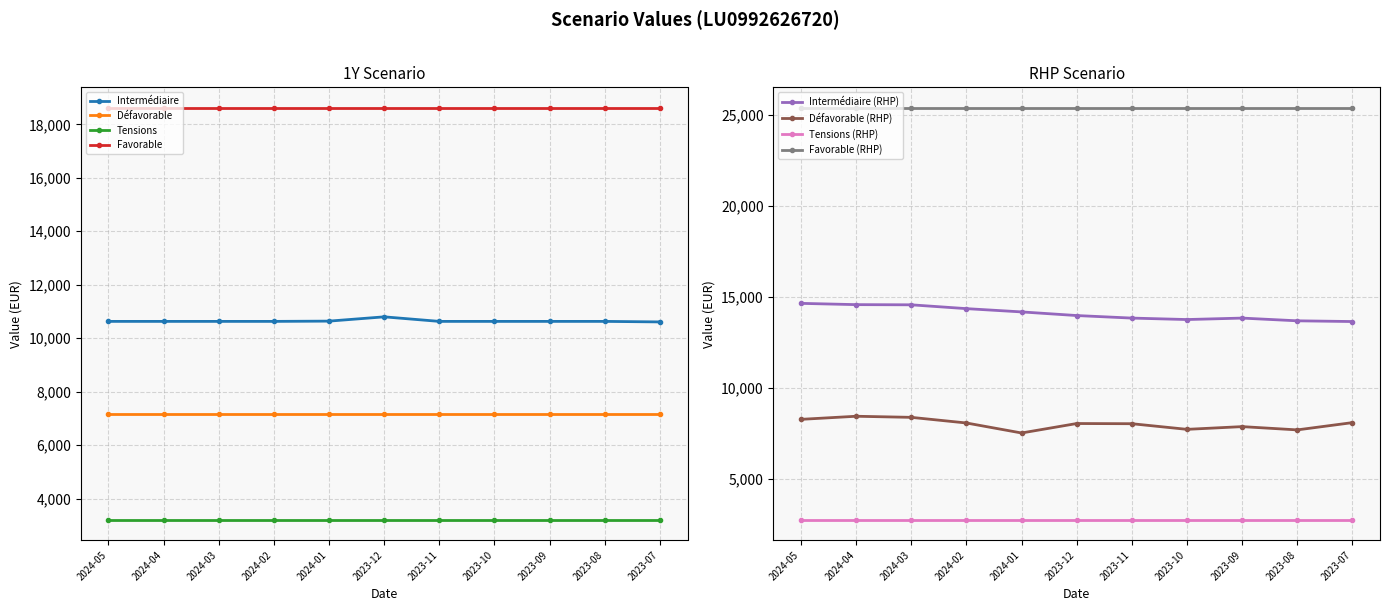

Which series has the widest spread of values?

Intermédiaire